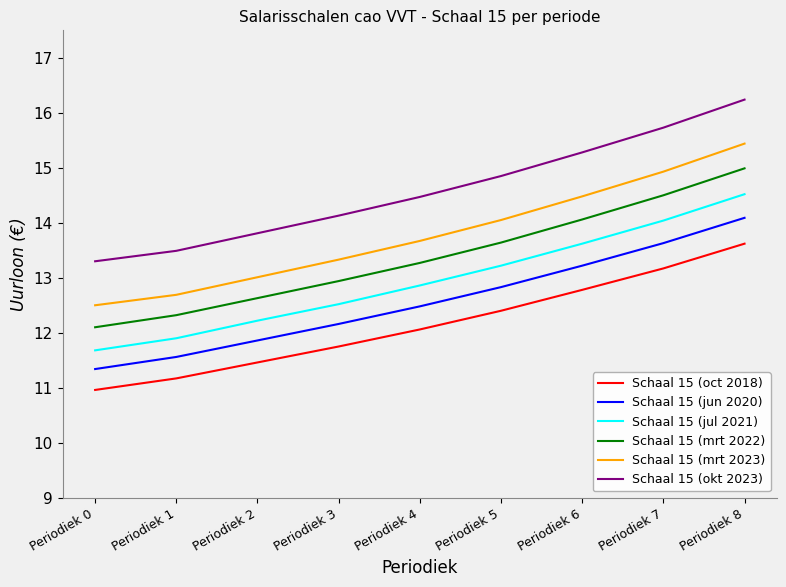

The value of Schaal 15 (oct 2018) at Periodiek 1 is 6.4. True or false?

False